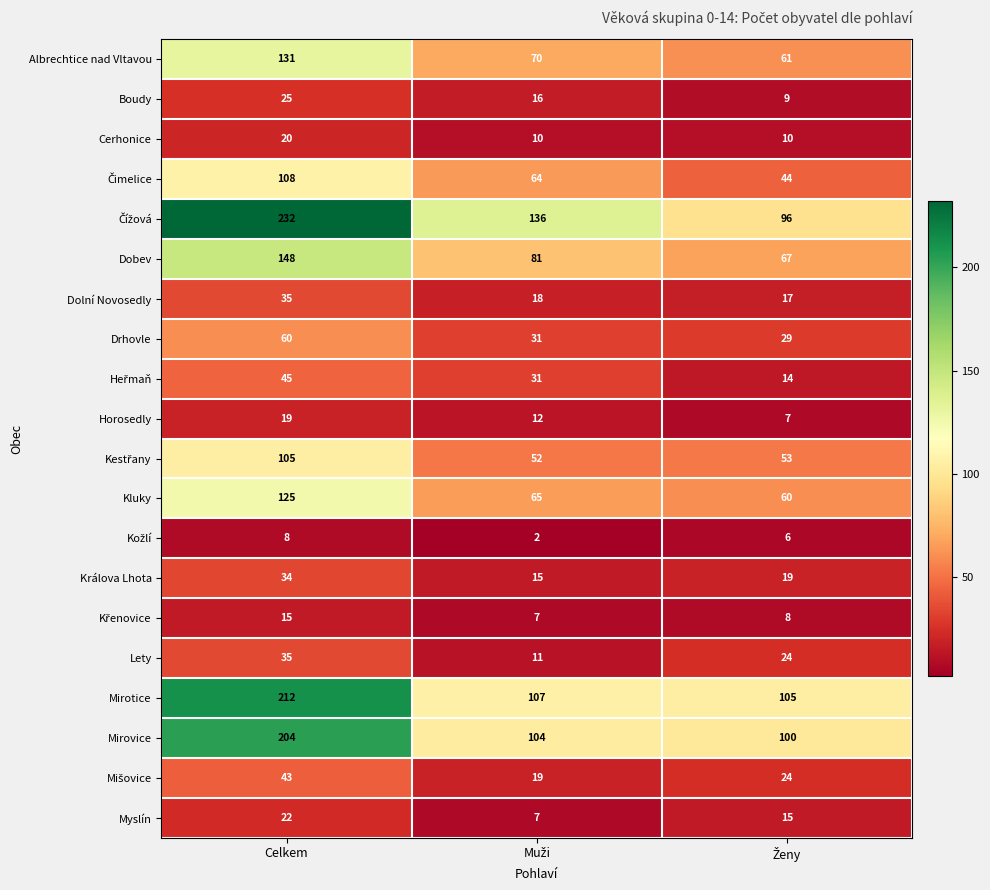

At which category is the sum across all series the highest?

Celkem